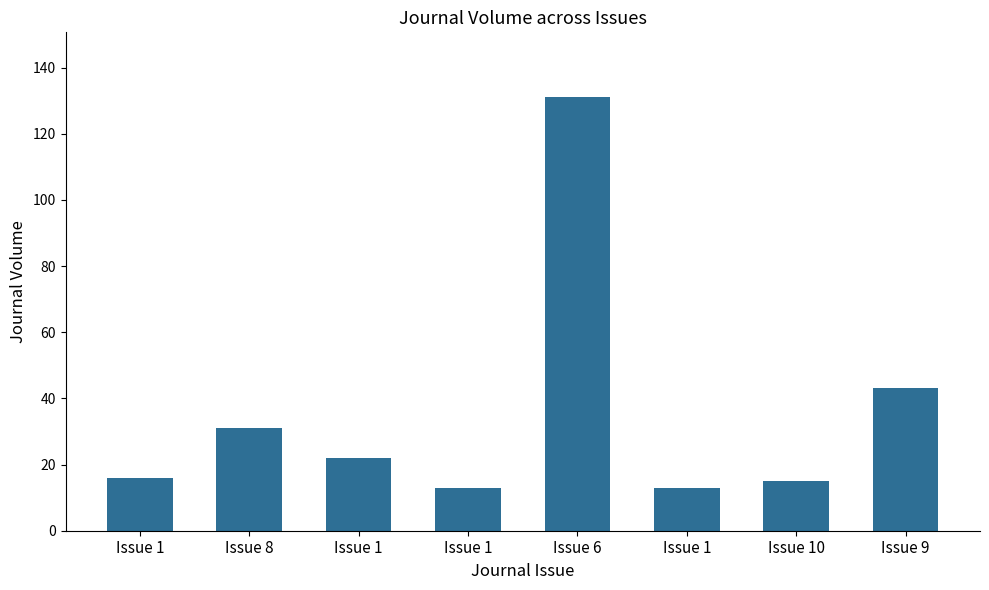

Reading right to left, transcribe all the data shown in this chart.

43	15	13	131	13	22	31	16